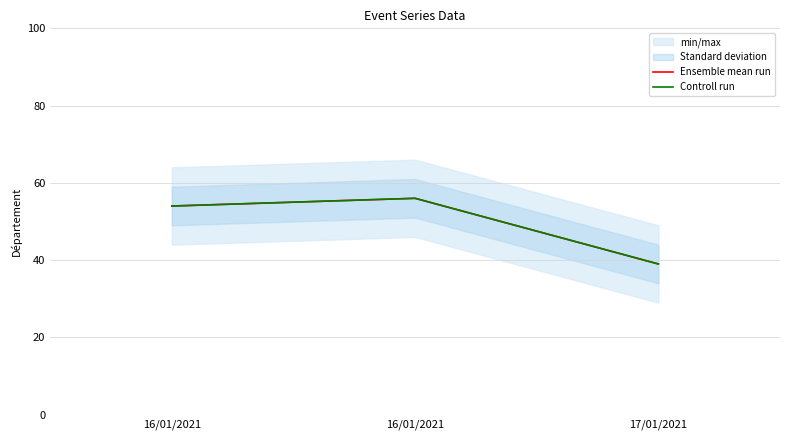

How many lines are shown in the chart?

2